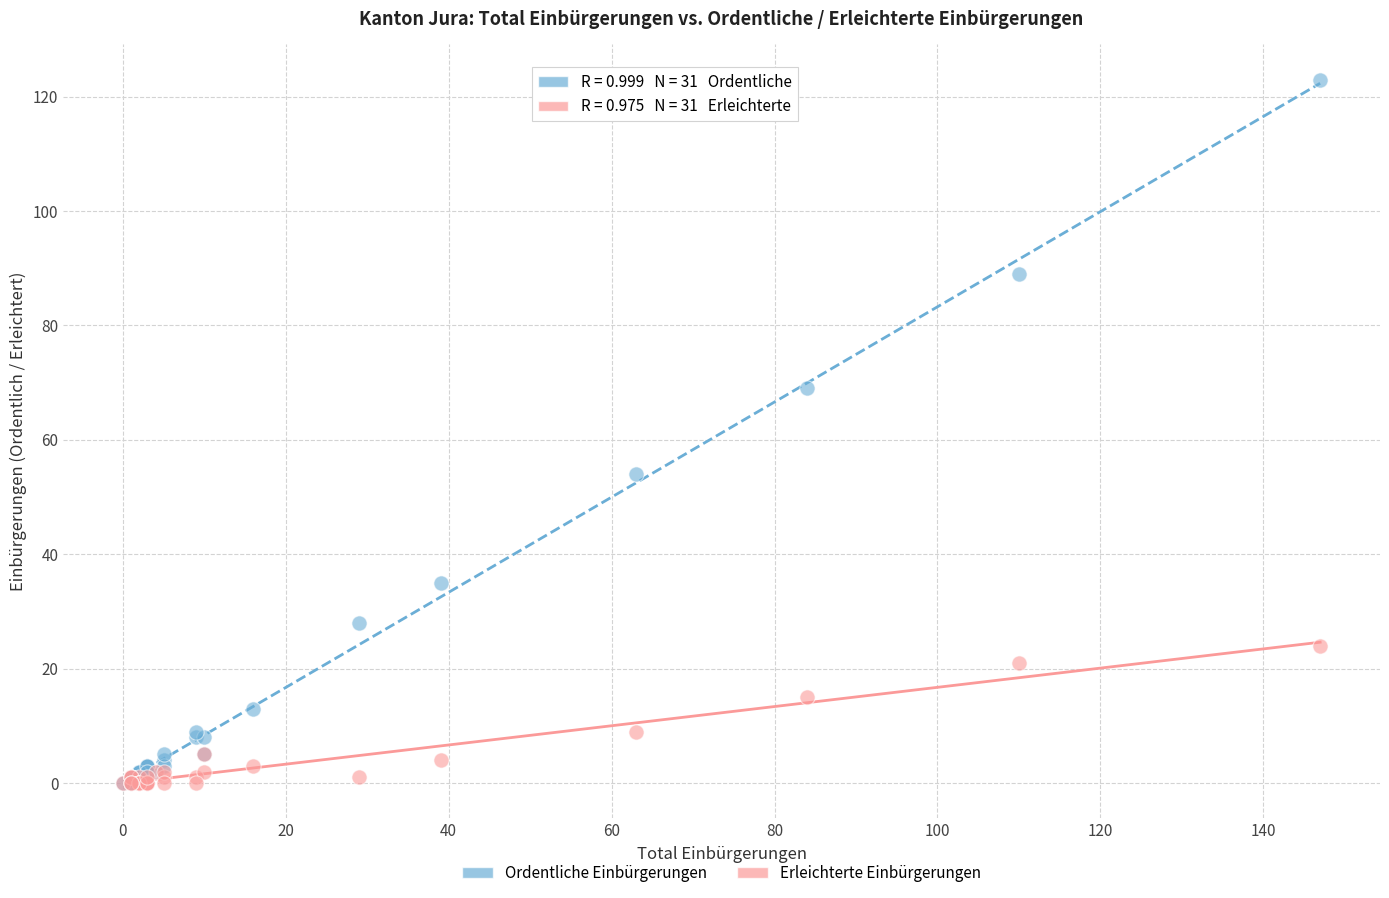

Which series has the widest spread of Y values?

Ordentliche Einbürgerungen